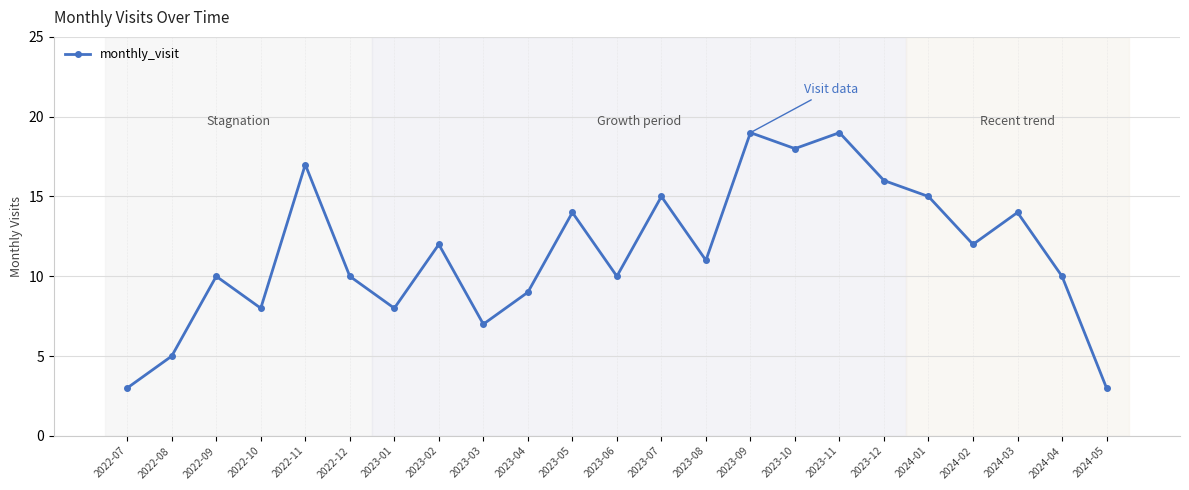

Reading right to left, extract all data points from this chart.

3	10	14	12	15	16	19	18	19	11	15	10	14	9	7	12	8	10	17	8	10	5	3